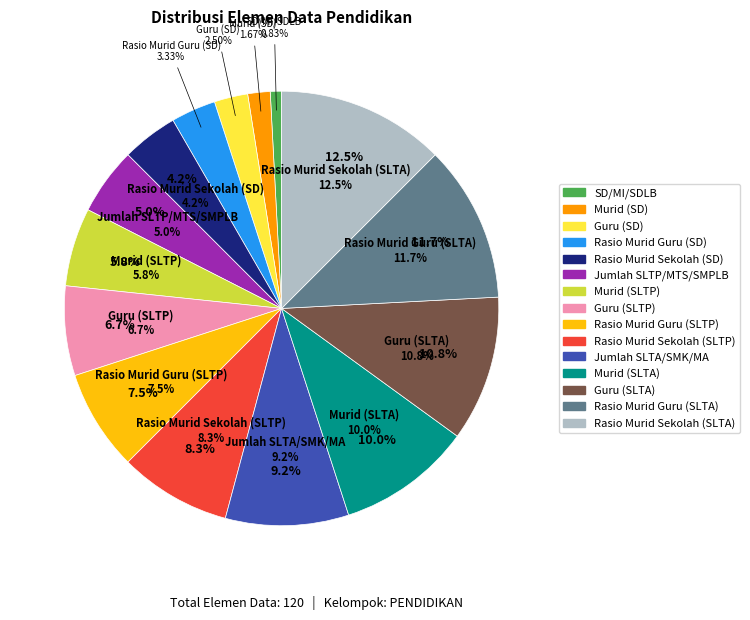

To the nearest percent, what is the difference between the Rasio Murid Sekolah (SLTA) and Guru (SLTP) slice percentages?

6%